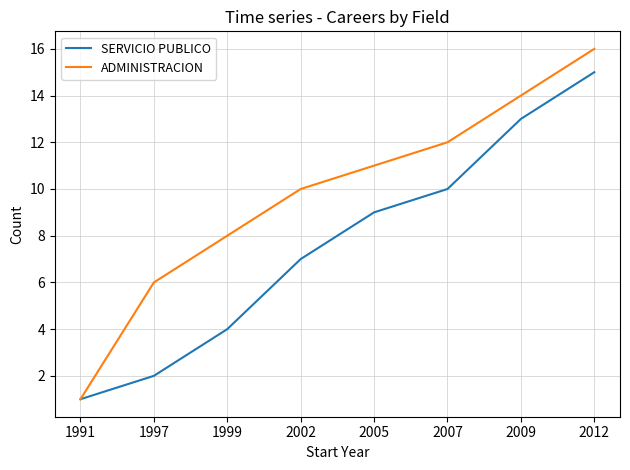

What is the approximate value of SERVICIO PUBLICO at 2012?

15